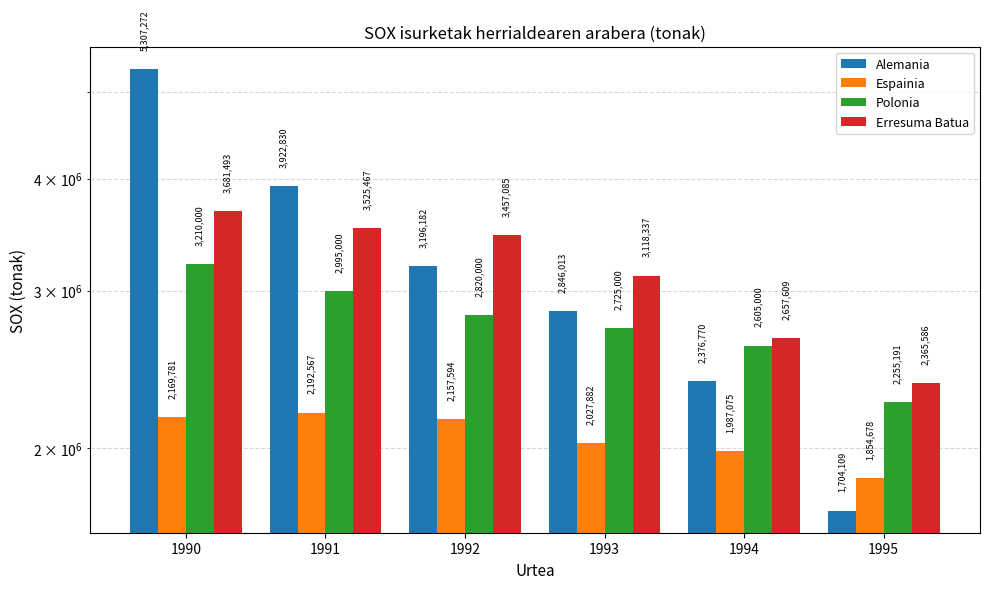

Where is Erresuma Batua nearest to the value 3023539?

1993